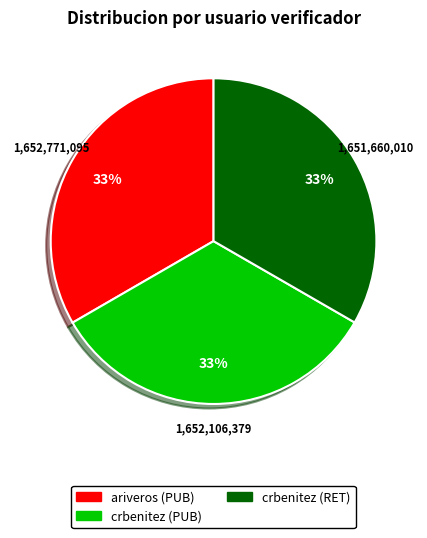

To the nearest percent, what is the average slice percentage?

33%